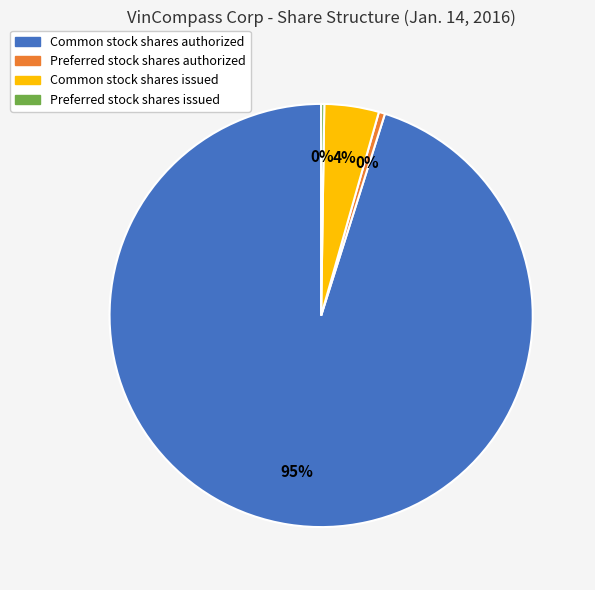

To the nearest percent, what portion does Common stock shares issued represent?

4%